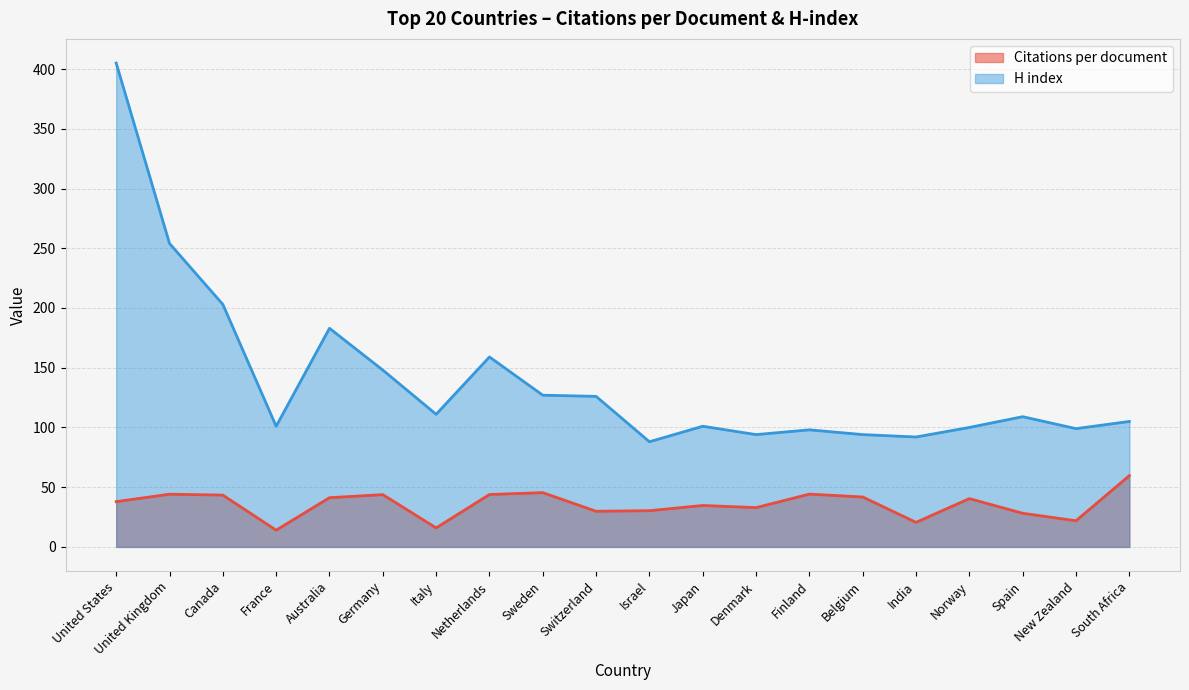

Between Denmark and South Africa, which is larger?

South Africa